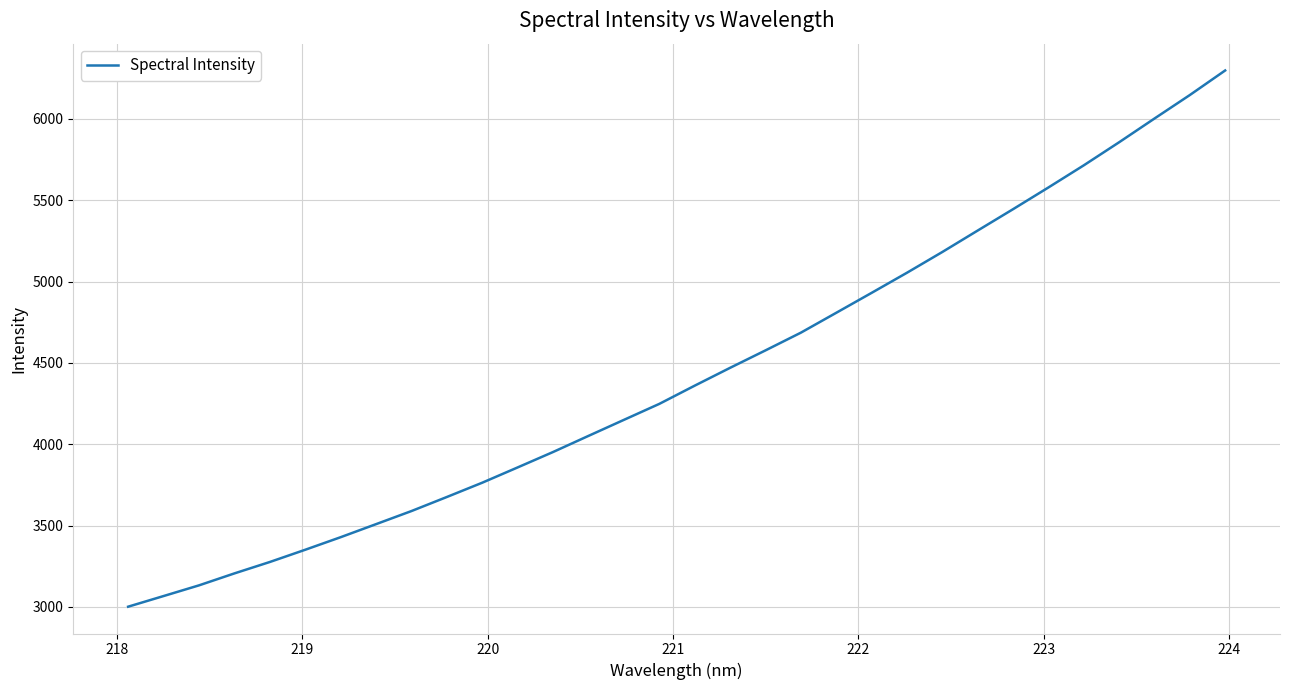

Reading right to left, what are all the values shown in this chart?

6296.7	6145.7	6001.4	5855.6	5713.8	5577.8	5444.3	5313.1	5181.3	5053.8	4930.2	4807.6	4685.5	4576.7	4469.5	4360.0	4248.0	4149.9	4051.5	3952.5	3857.8	3763.9	3676.1	3589.6	3509.2	3428.9	3351.8	3276.6	3206.4	3132.9	3067.2	3001.8